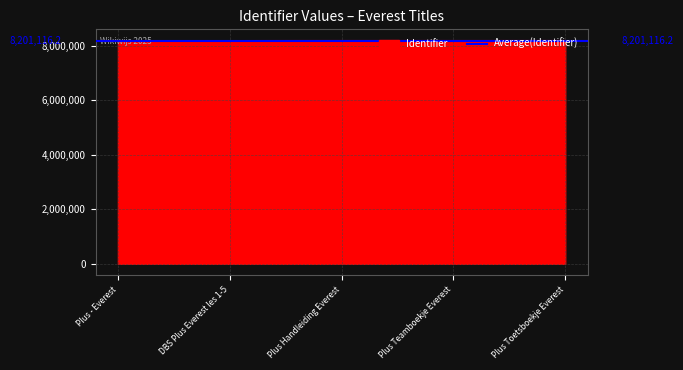

What is the value of the 1st point from the left?

8196614